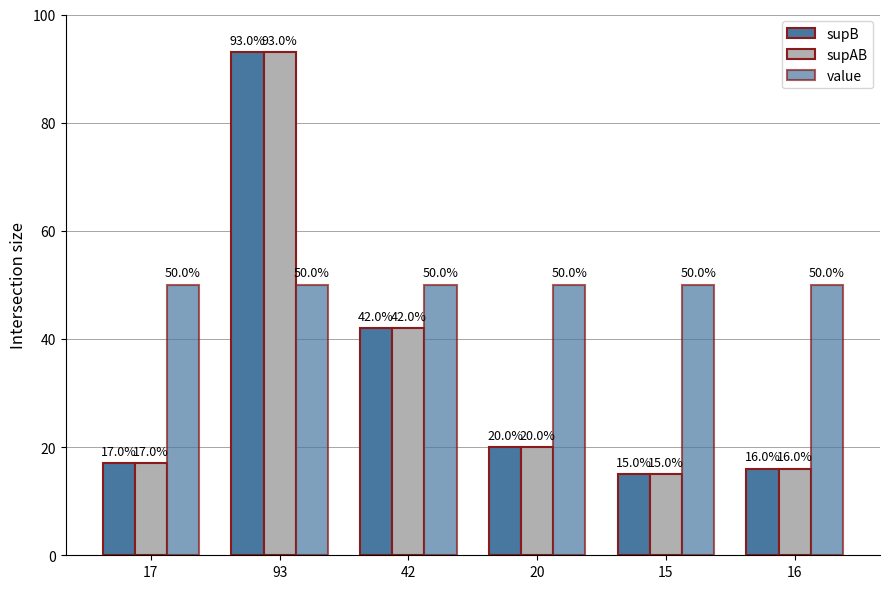

Does the chart contain any negative values?

No